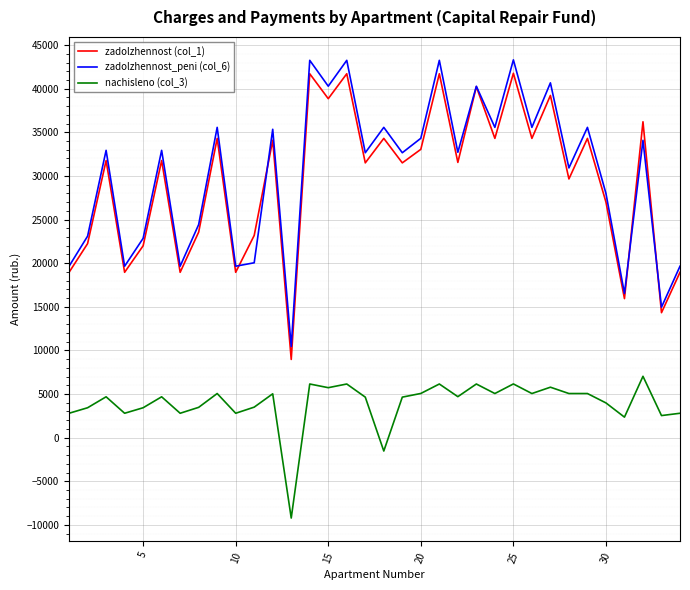

How many interior local valleys does the zadolzhennost_peni (col_6) series have?

13